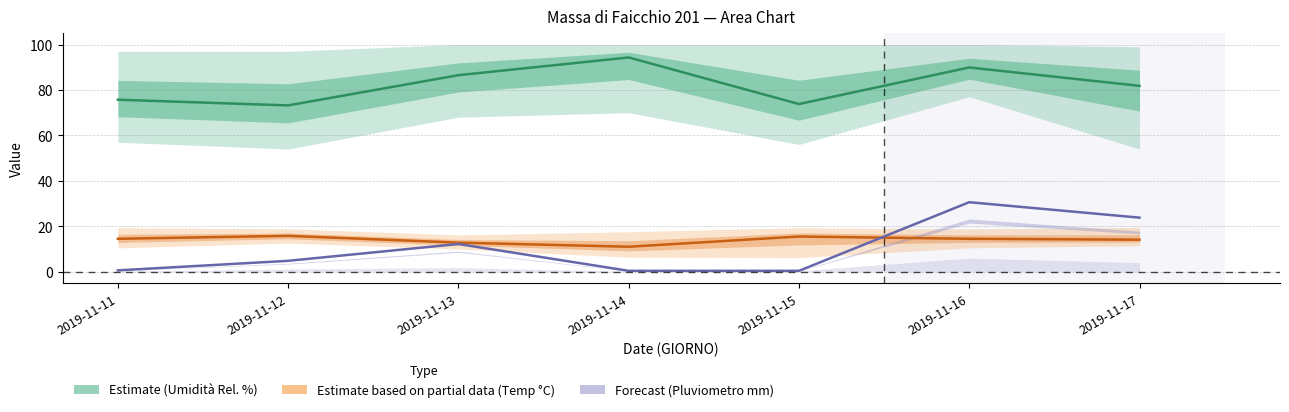

Does the chart have visible grid lines?

Yes